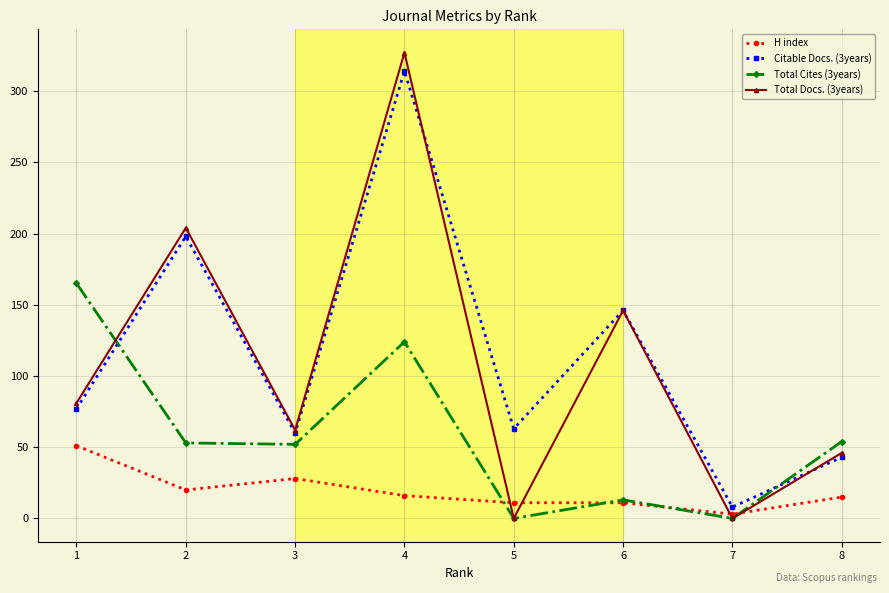

True or false: Citable Docs. (3years) and H index cross at least once.

False